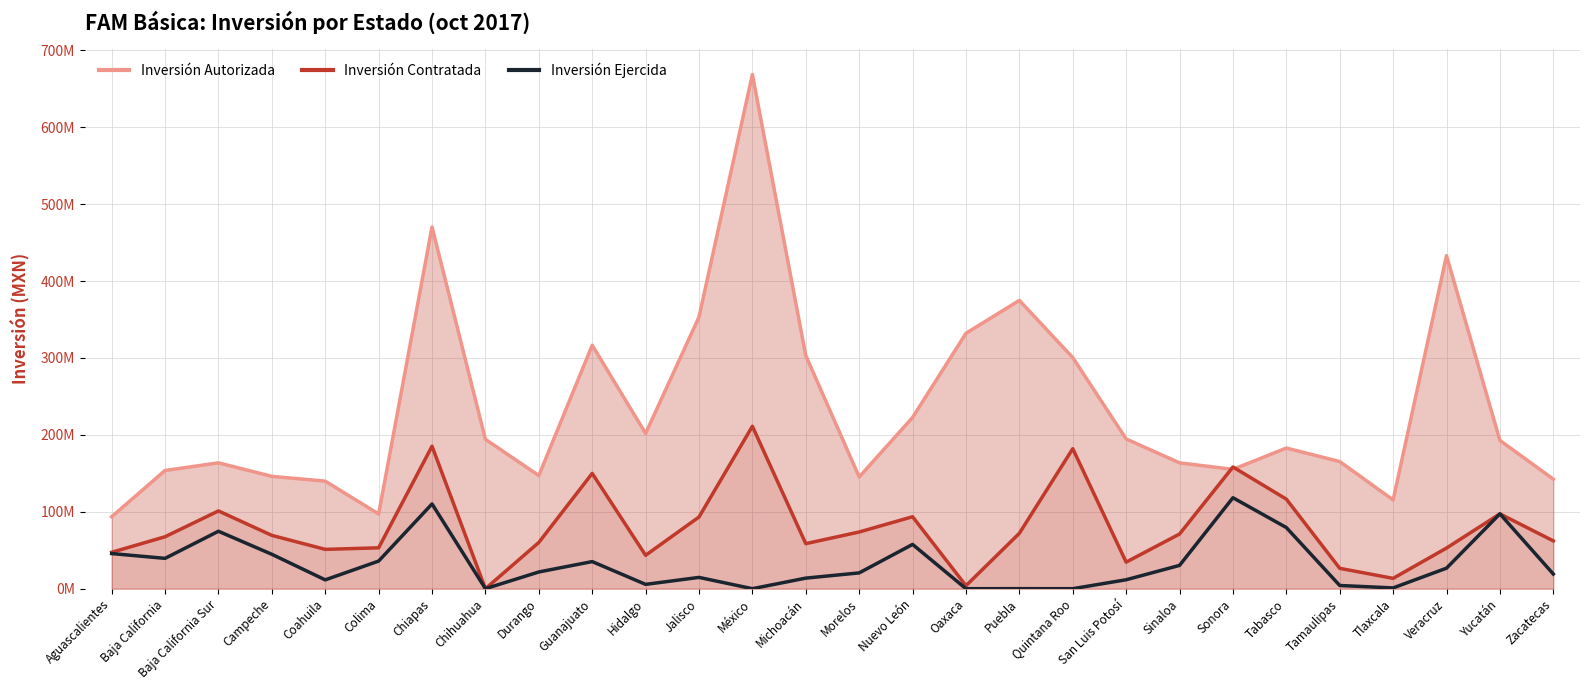

True or false: Inversión Contratada and Inversión Ejercida cross at least once.

False